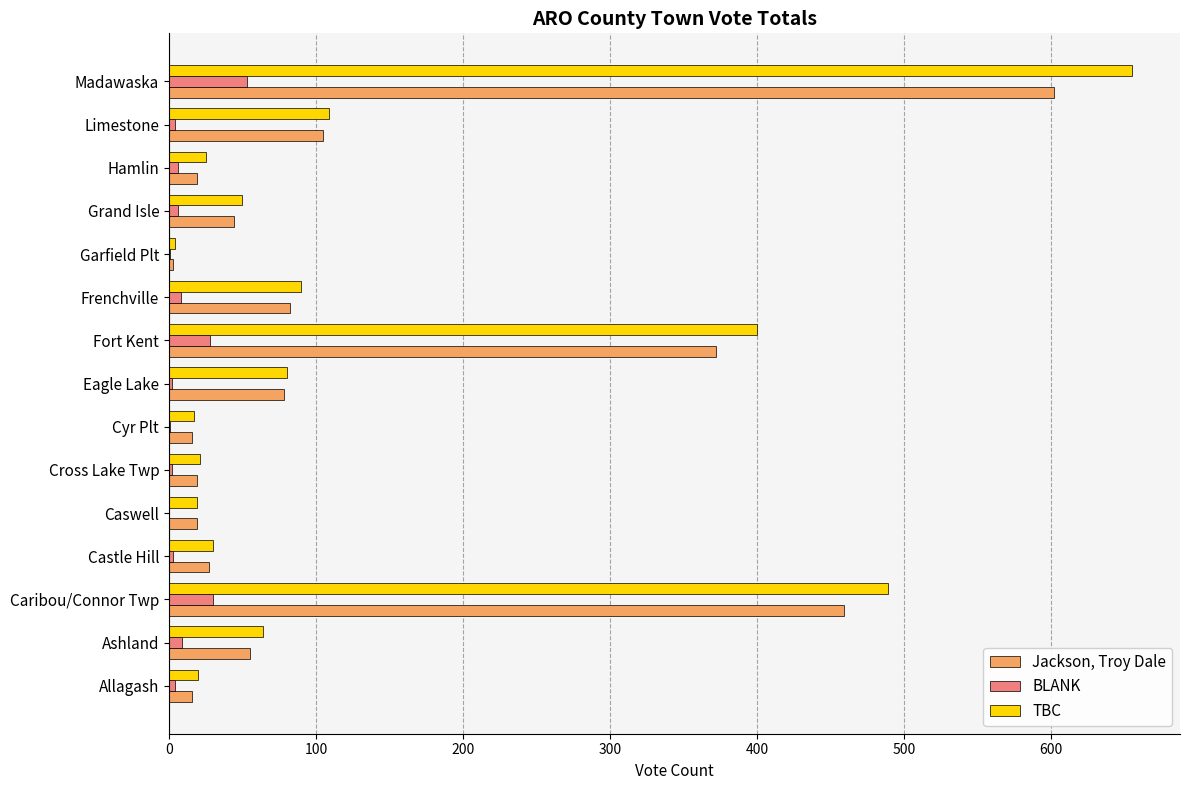

At which category is the sum across all series the highest?

Madawaska